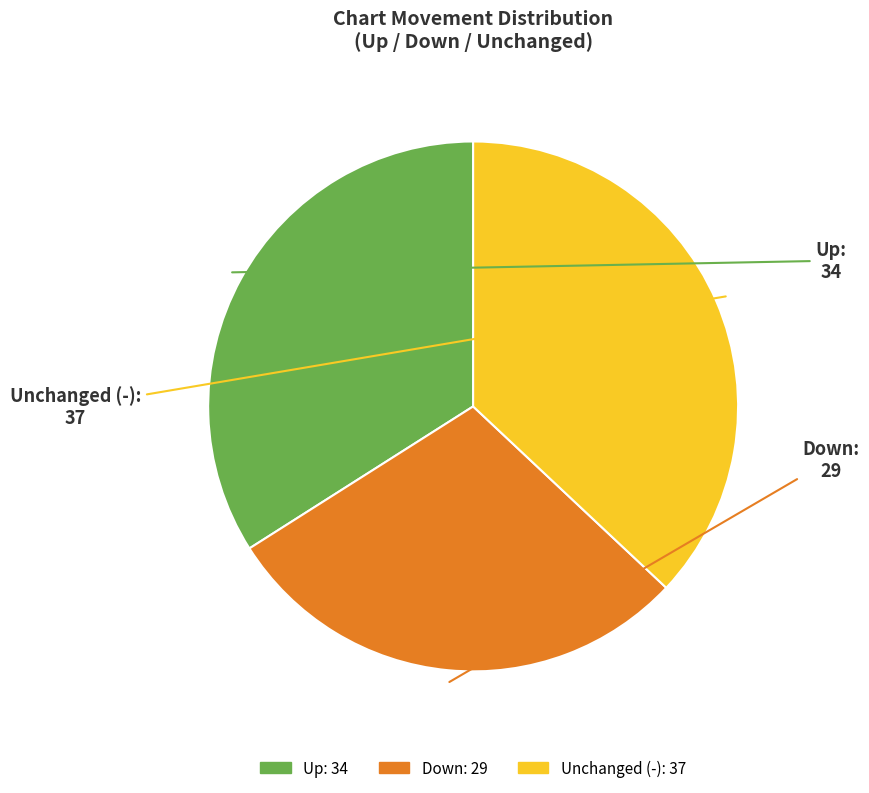

Is there any slice that represents more than half of the pie?

No